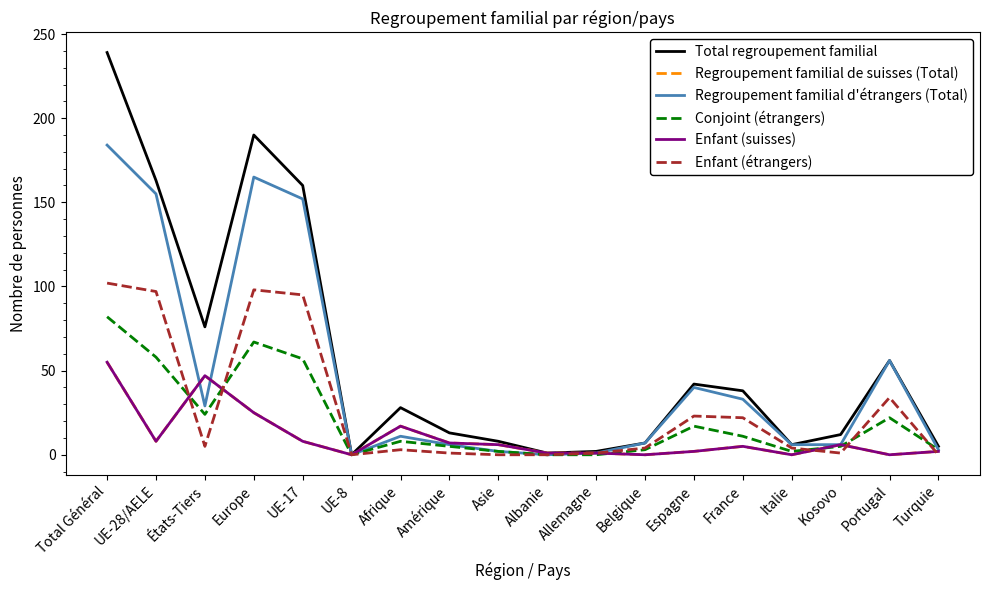

Is this an area chart (filled region under the line)?

No